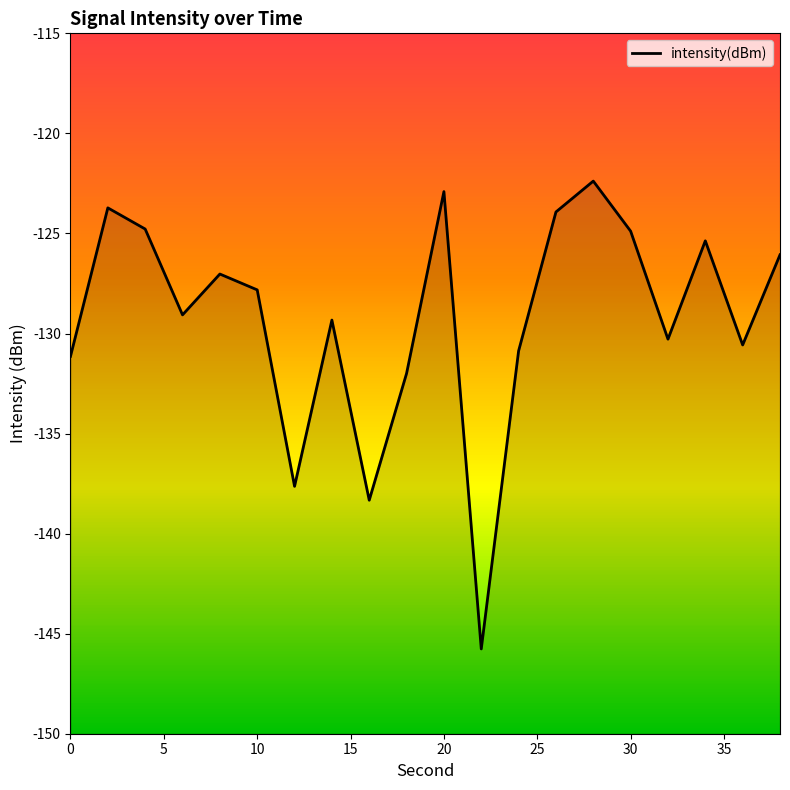

What is the sum of all values?

-2583.9